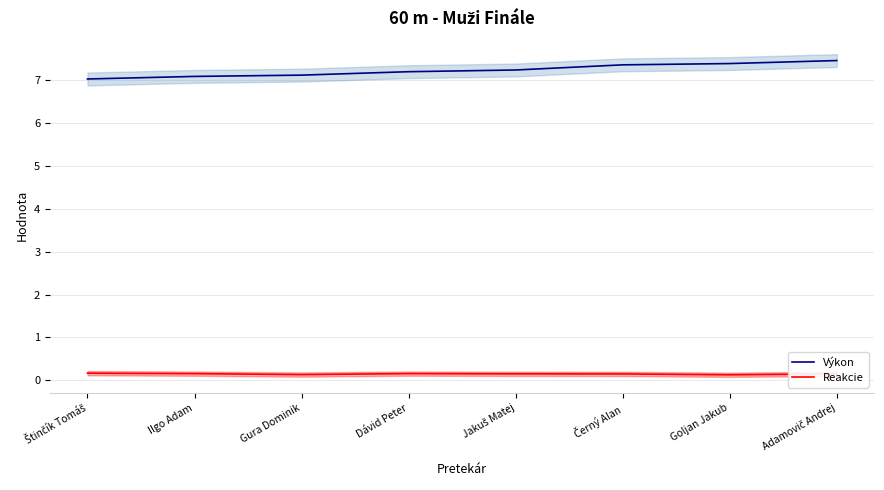

At which category is the sum across all series the highest?

Adamovič Andrej